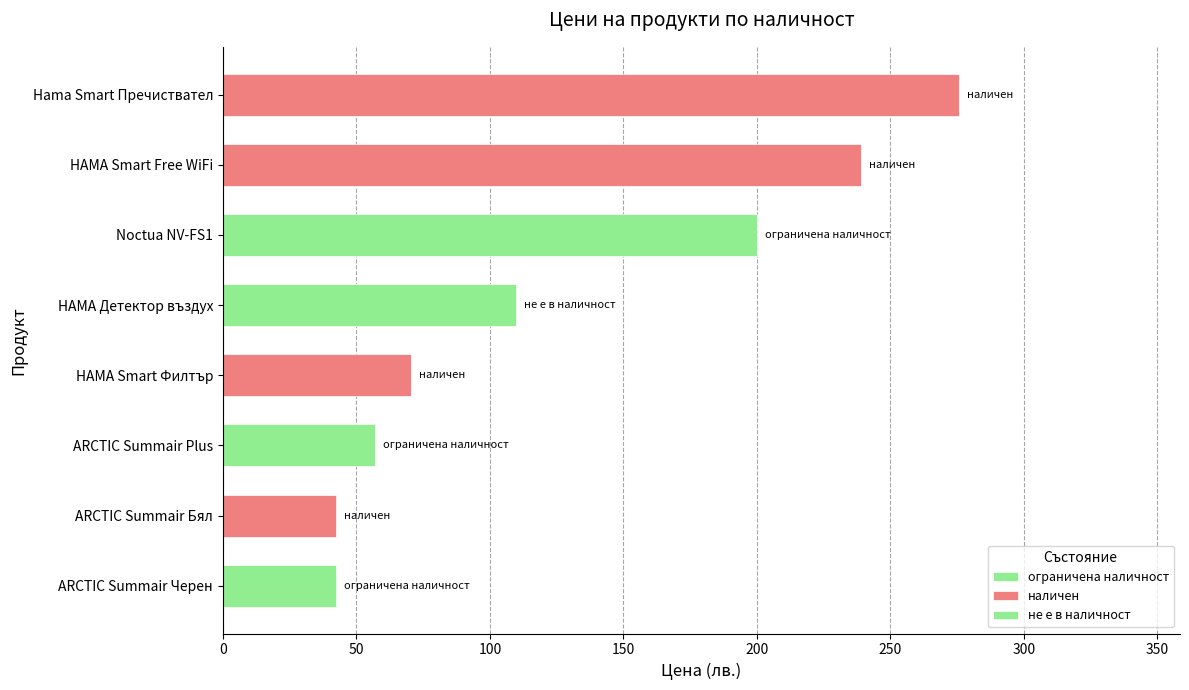

What is the change in value from ARCTIC Summair Черен to HAMA Smart Free WiFi?

+196.7